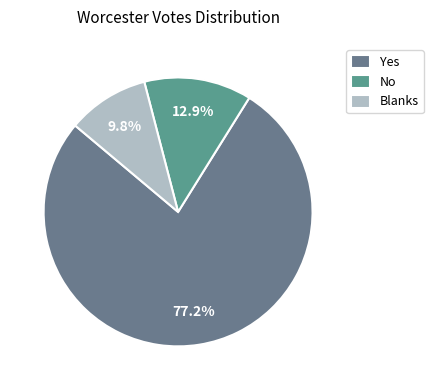

To the nearest percent, what percentage of the pie is Yes?

77%